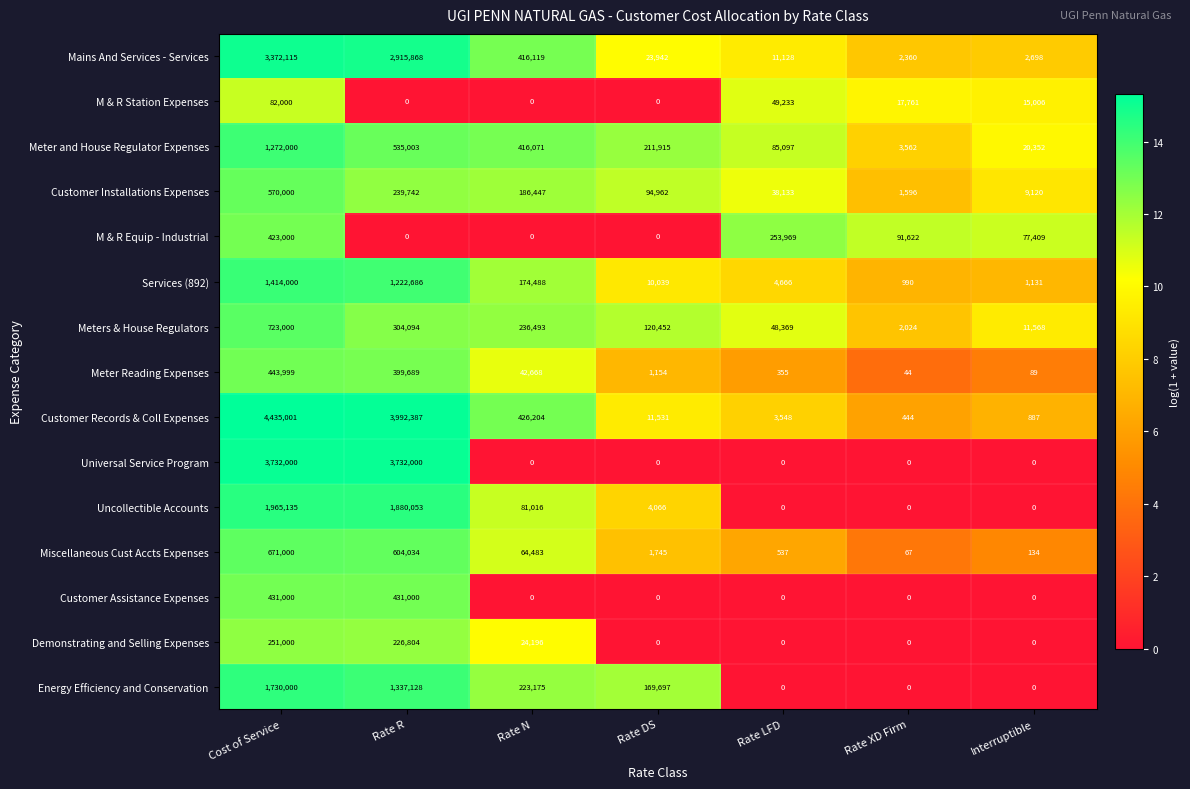

Which category has the highest value in the Customer Installations Expenses series?

Cost of Service